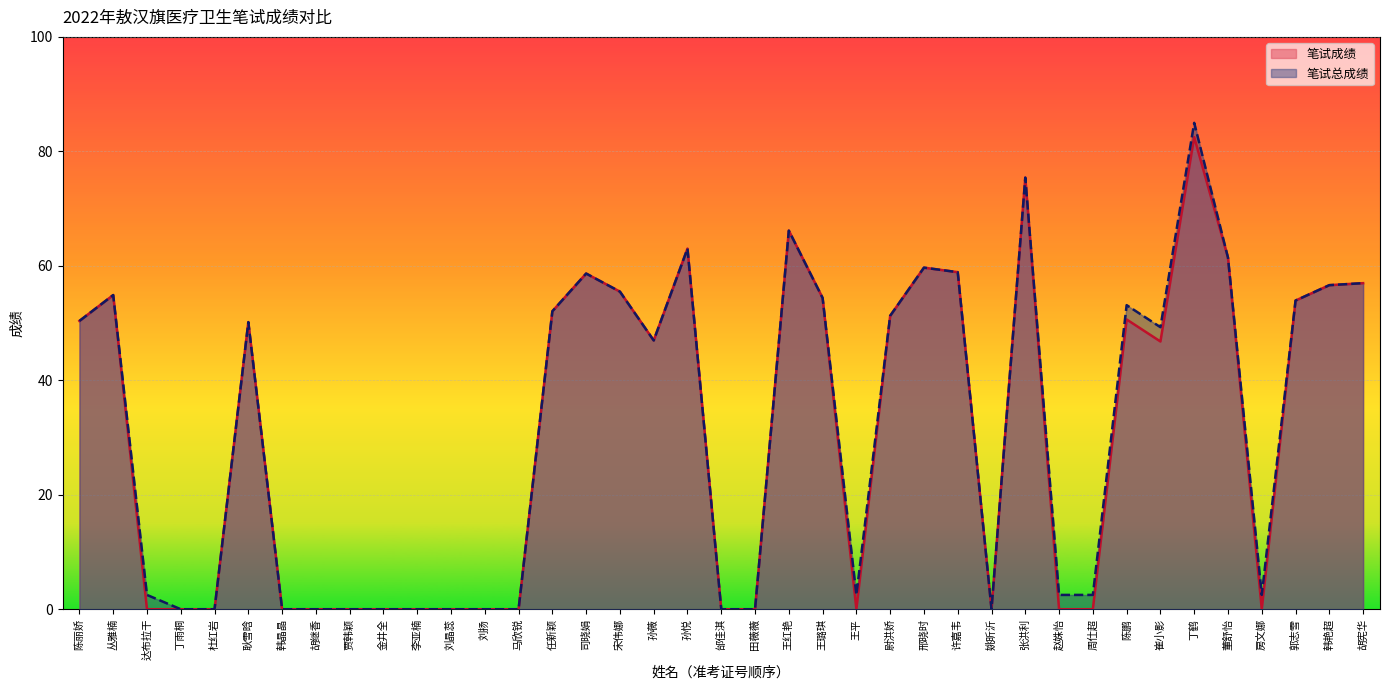

Which series has the largest total across all categories?

笔试总成绩